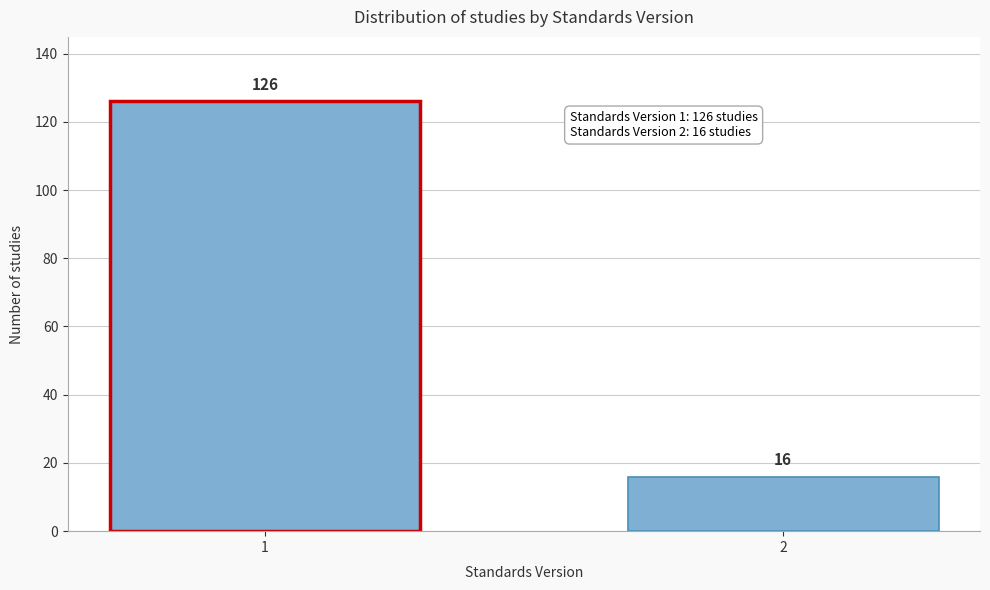

Reading left to right, transcribe all the data shown in this chart.

1=126	2=16